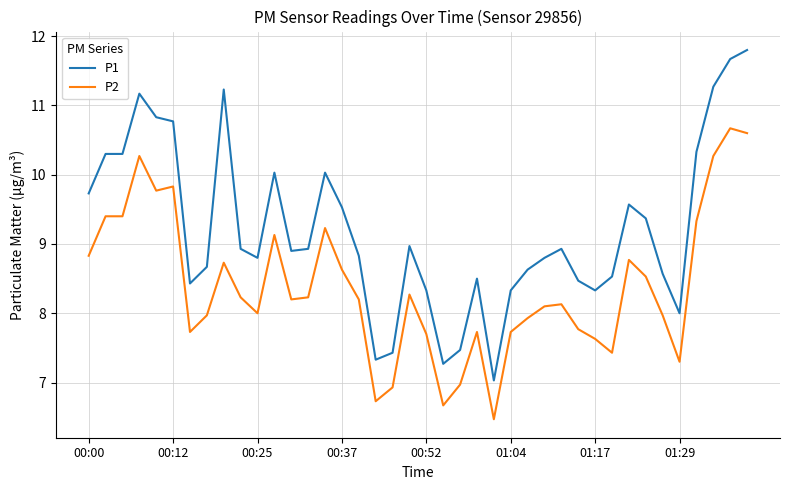

What is the difference between the maximum and minimum values in the P1 series?

4.8